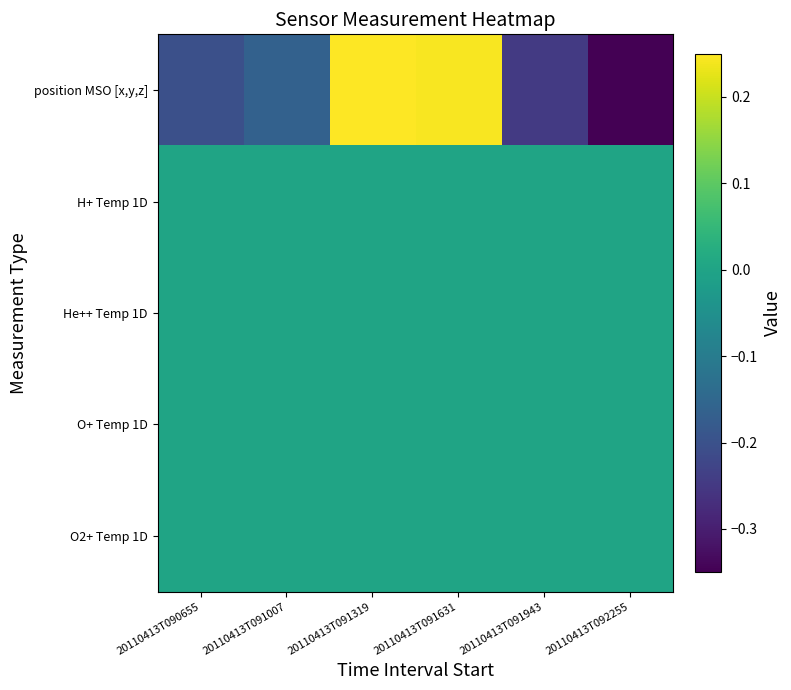

Which series has the largest total across all categories?

H+ Temp 1D